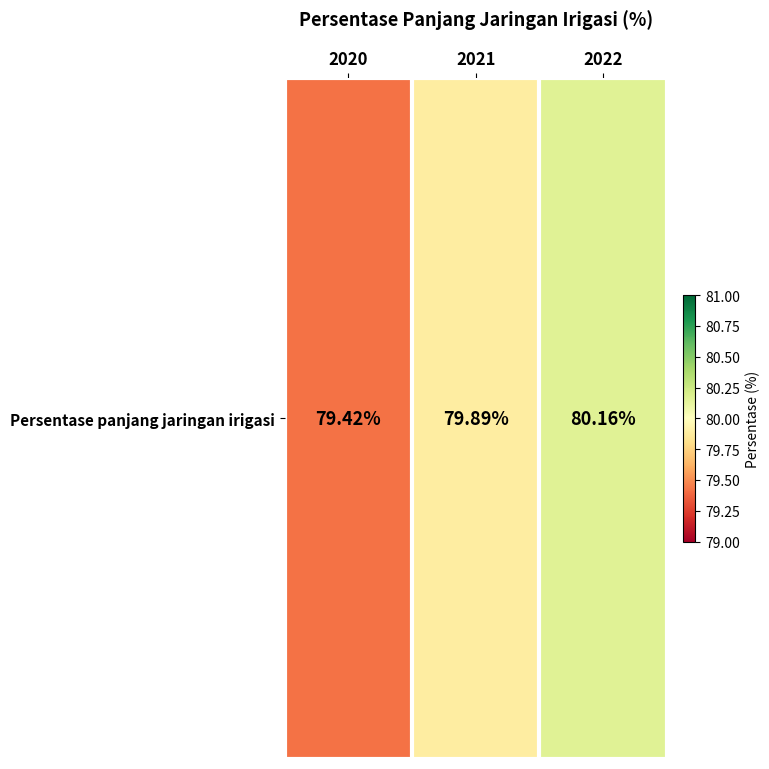

What is the sum of all values?

239.5